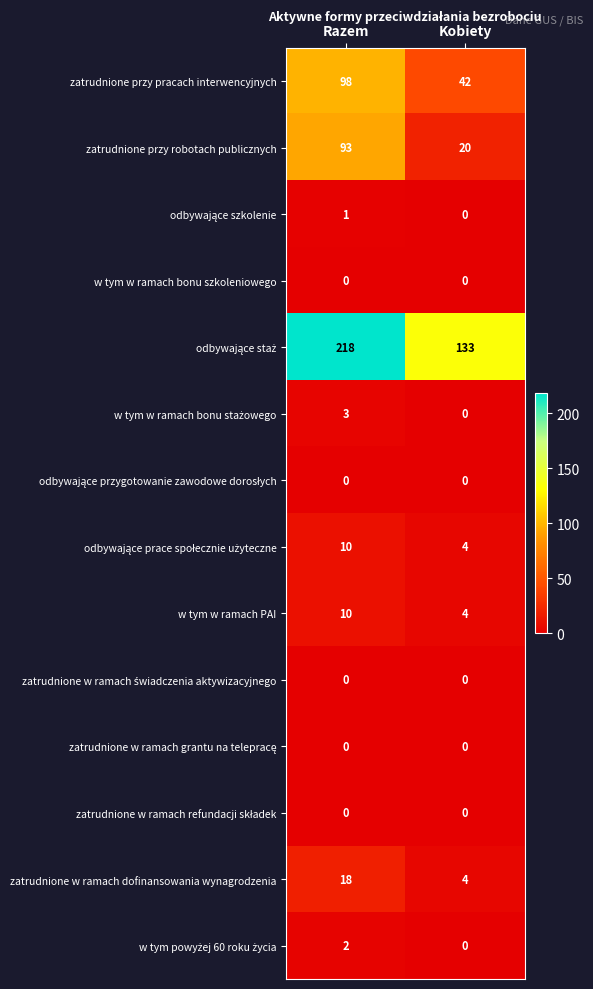

What is the greatest value displayed?

218